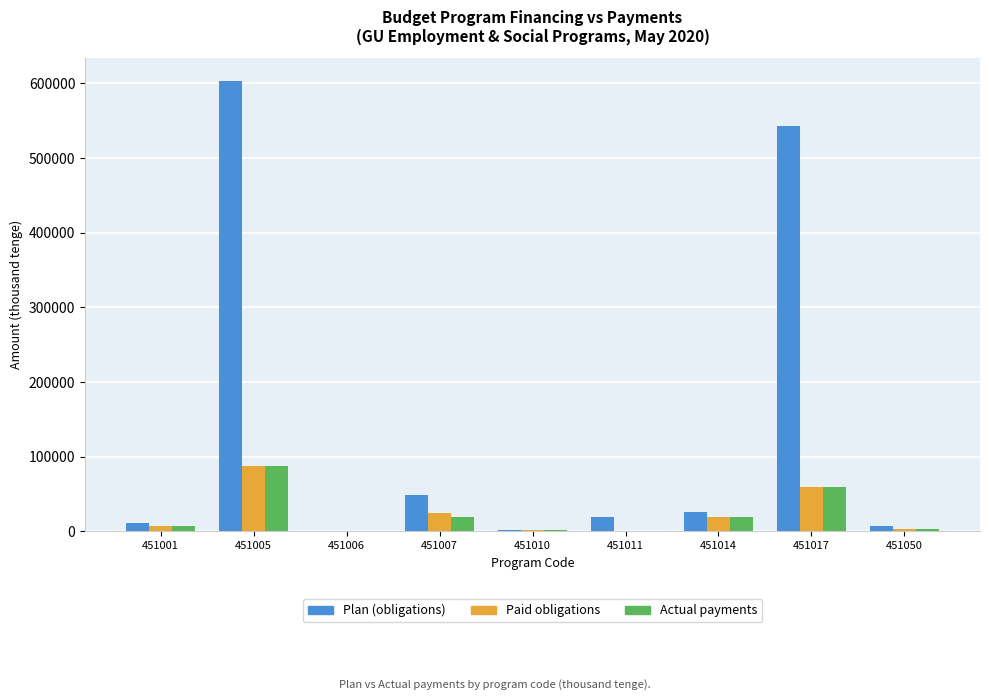

At which category does the chart reach its peak across all series?

451005